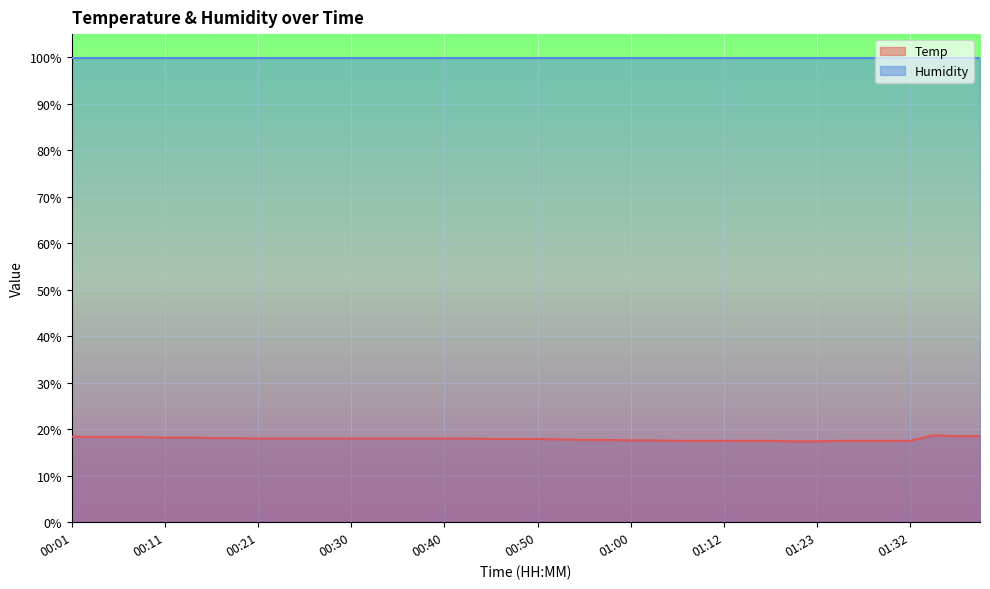

Rank the categories by value from lowest to highest.

01:20, 01:23, 01:08, 01:10, 01:12, 01:15, 01:18, 01:25, 01:27, 01:30, 01:32, 01:00, 01:05, 00:55, 00:57, 00:52, 00:45, 00:48, 00:50, 00:21, 00:23, 00:26, 00:28, 00:30, 00:33, 00:35, 00:38, 00:40, 00:43, 00:16, 00:18, 00:11, 00:13, 00:04, 00:06, 00:09, 00:01, 05:34, 05:37, 05:00